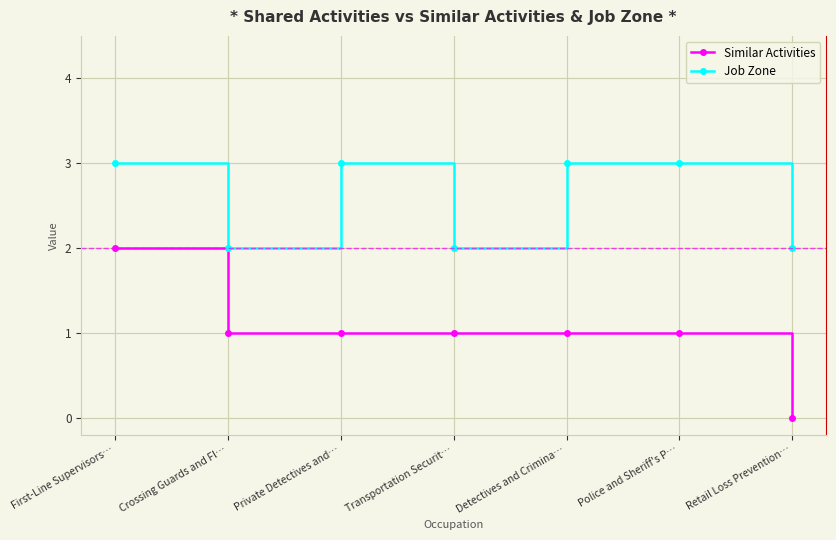

List the series in order of their peak value, lowest first.

Similar Activities, Job Zone